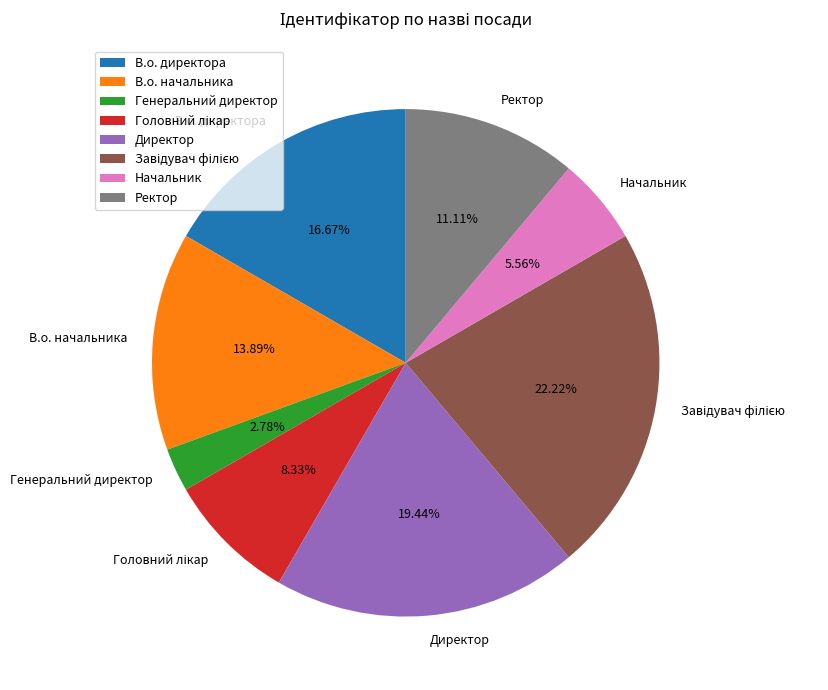

Is there any slice that represents more than half of the pie?

No